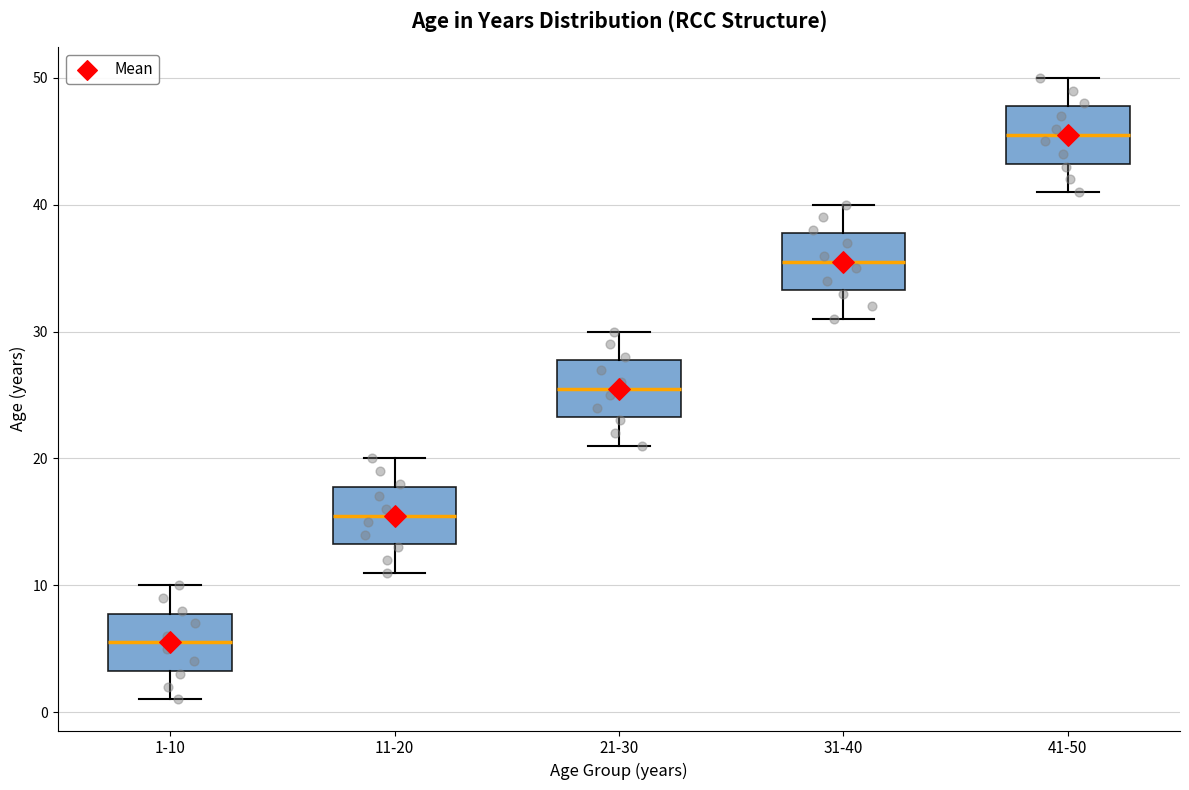

Where does the lower whisker of the box for 21-30 end on the y-axis? The values are not printed on the chart, so give them approximately, as read against the axis.

21